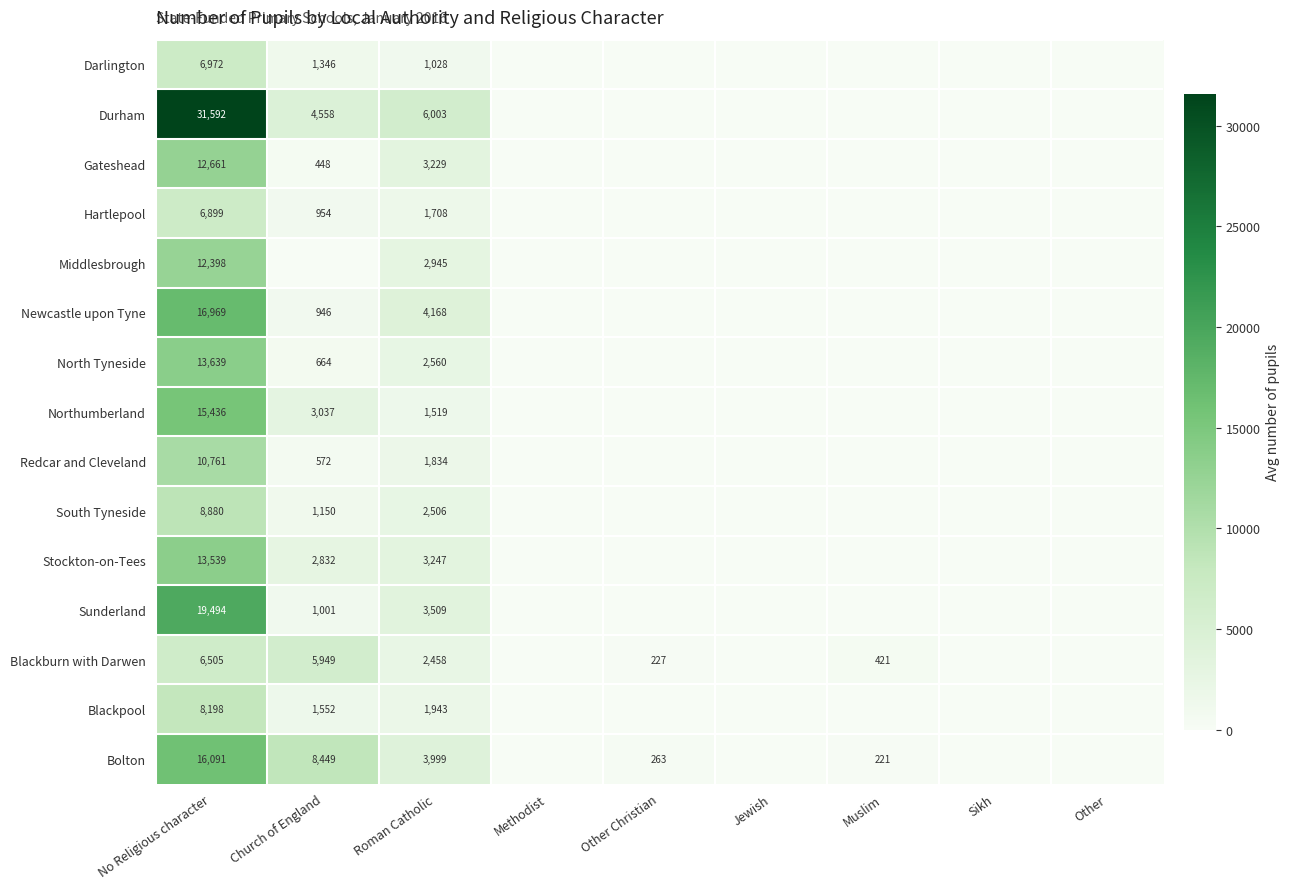

Rank the series at No Religious character from lowest to highest value.

Blackburn with Darwen, Hartlepool, Darlington, Blackpool, South Tyneside, Redcar and Cleveland, Middlesbrough, Gateshead, Stockton-on-Tees, North Tyneside, Northumberland, Bolton, Newcastle upon Tyne, Sunderland, Durham